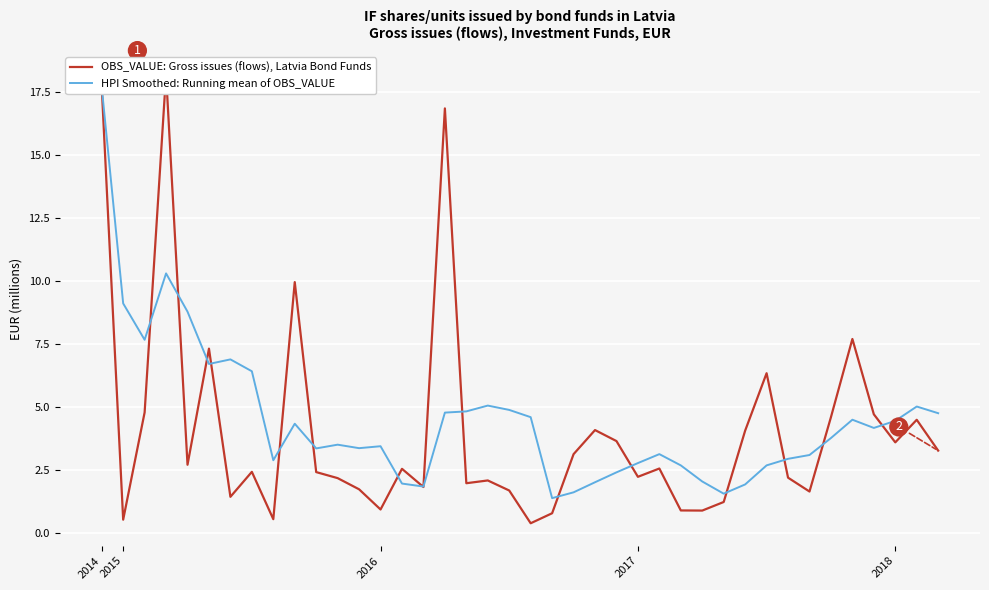

What is the lowest value of the HPI Smoothed: Running mean of OBS_VALUE series?

1.4